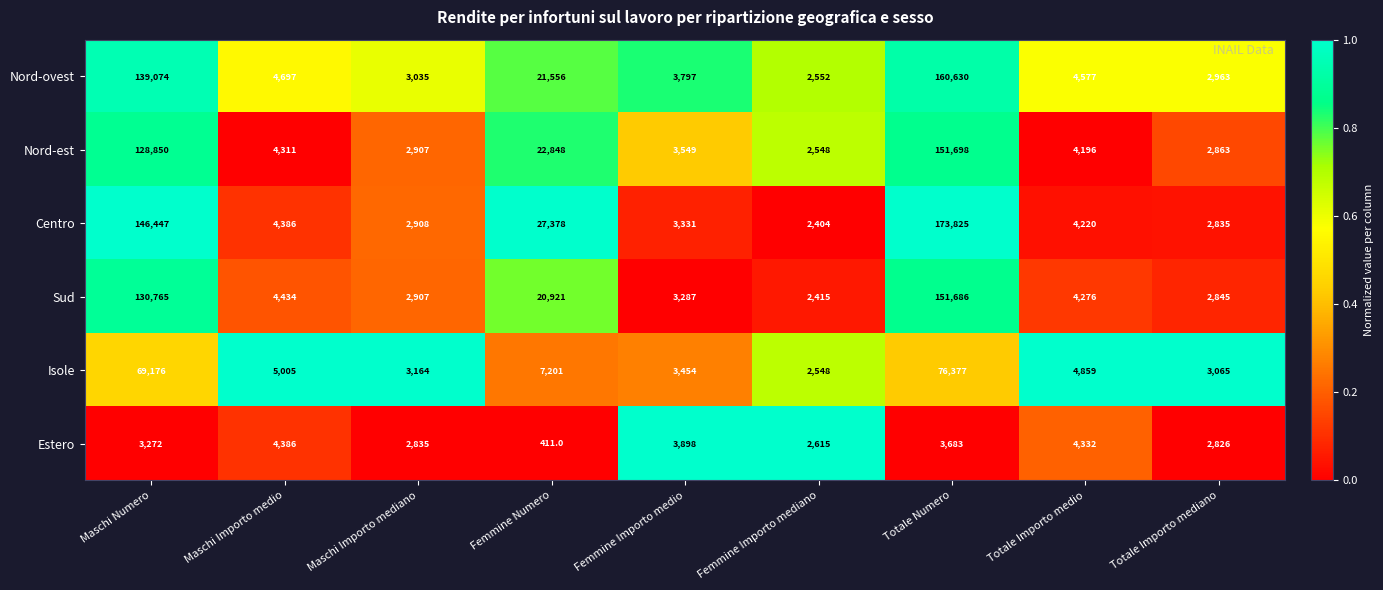

How many data points does each series have?

9